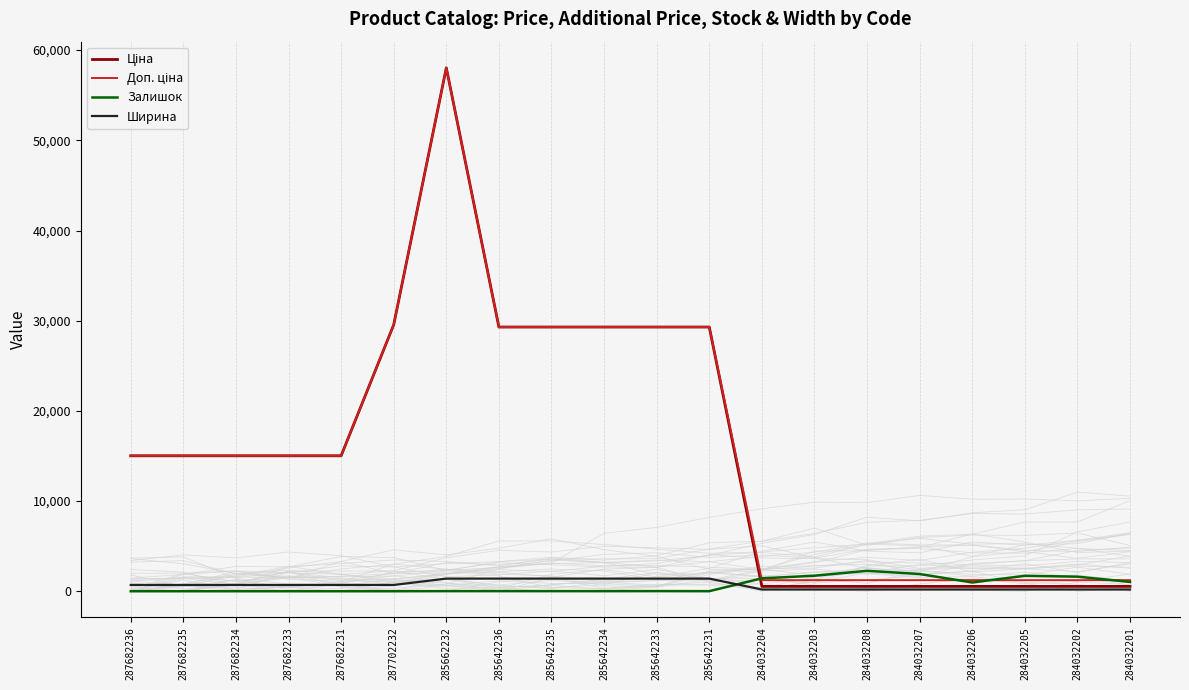

True or false: Залишок and Ціна cross at least once.

True